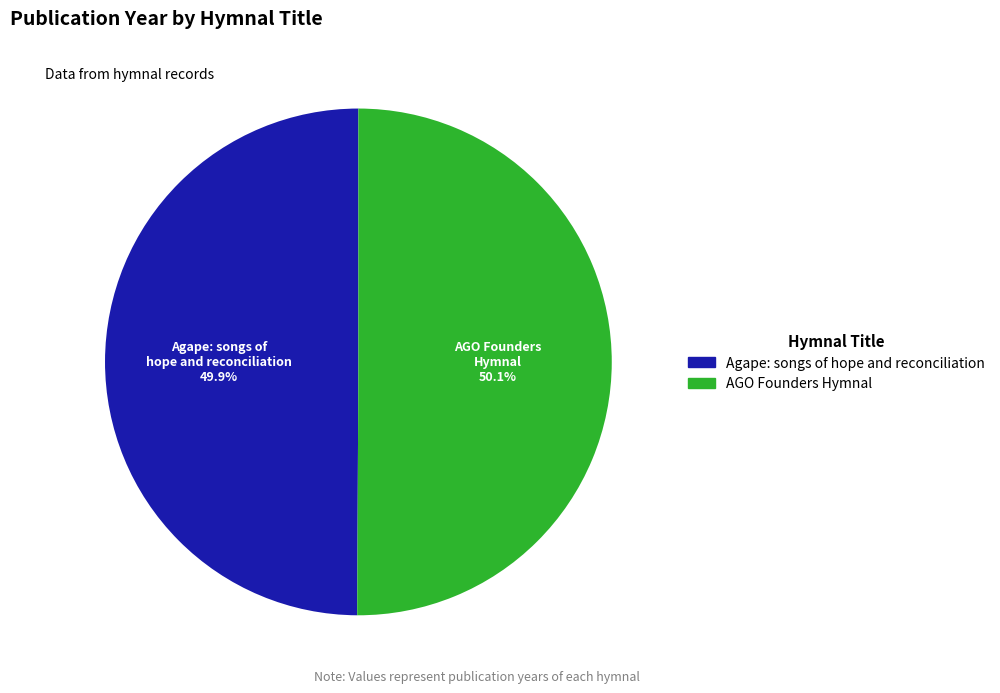

Is the sum of Agape: songs of hope and reconciliation and AGO Founders Hymnal greater than half?

Yes